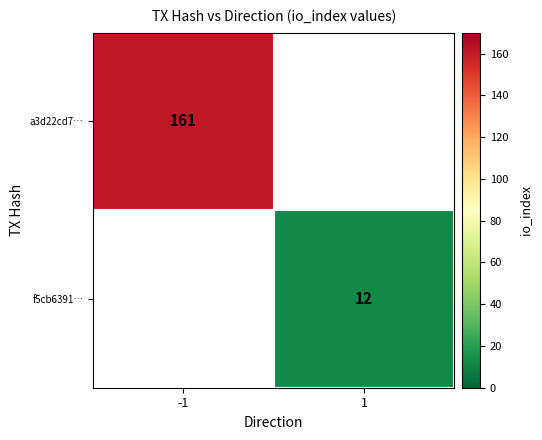

What is the greatest value displayed?

161.0